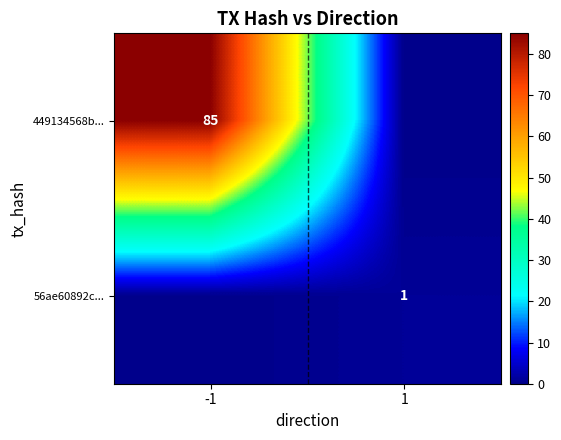

True or false: 449134568b... has a value of 85 at -1.

True